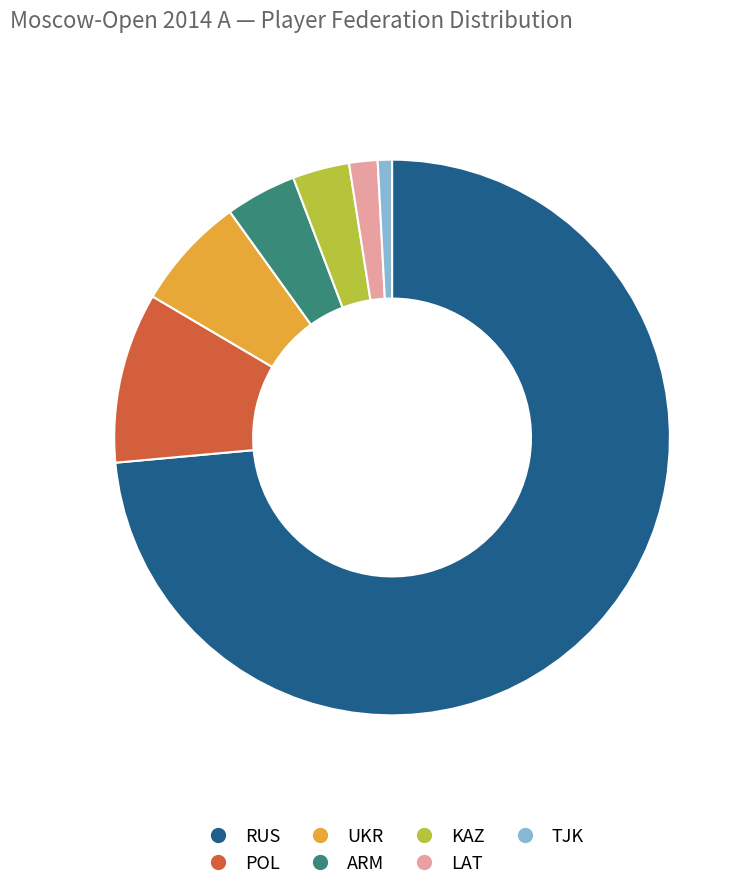

Between KAZ and POL, which is larger?

POL